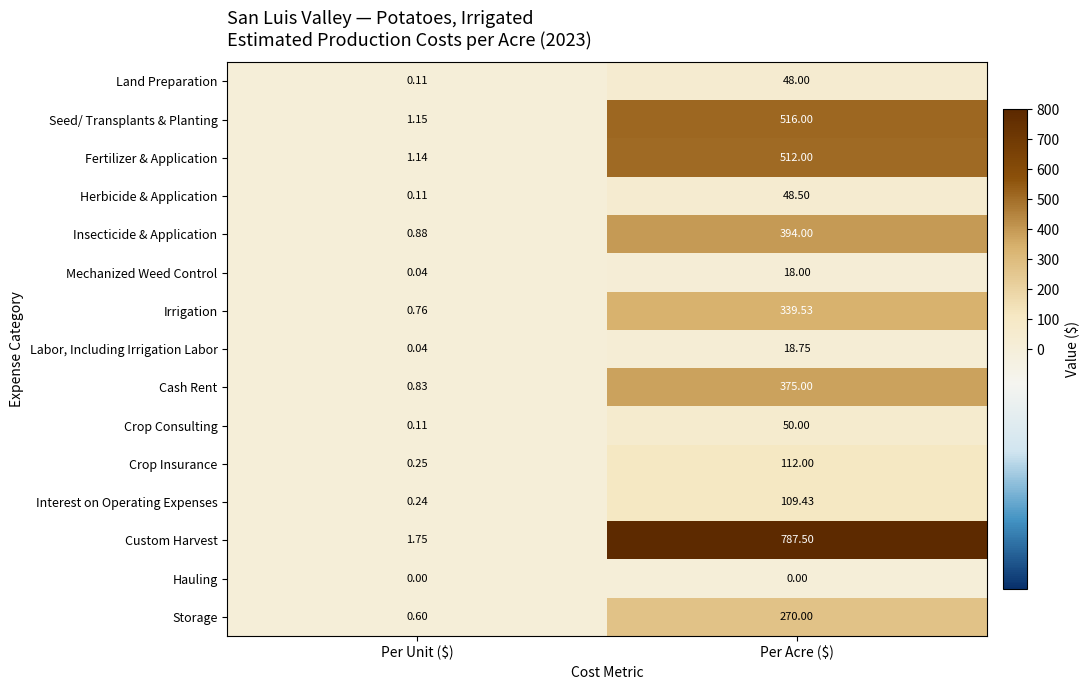

Where is Crop Insurance nearest to the value 56?

Per Unit ($)